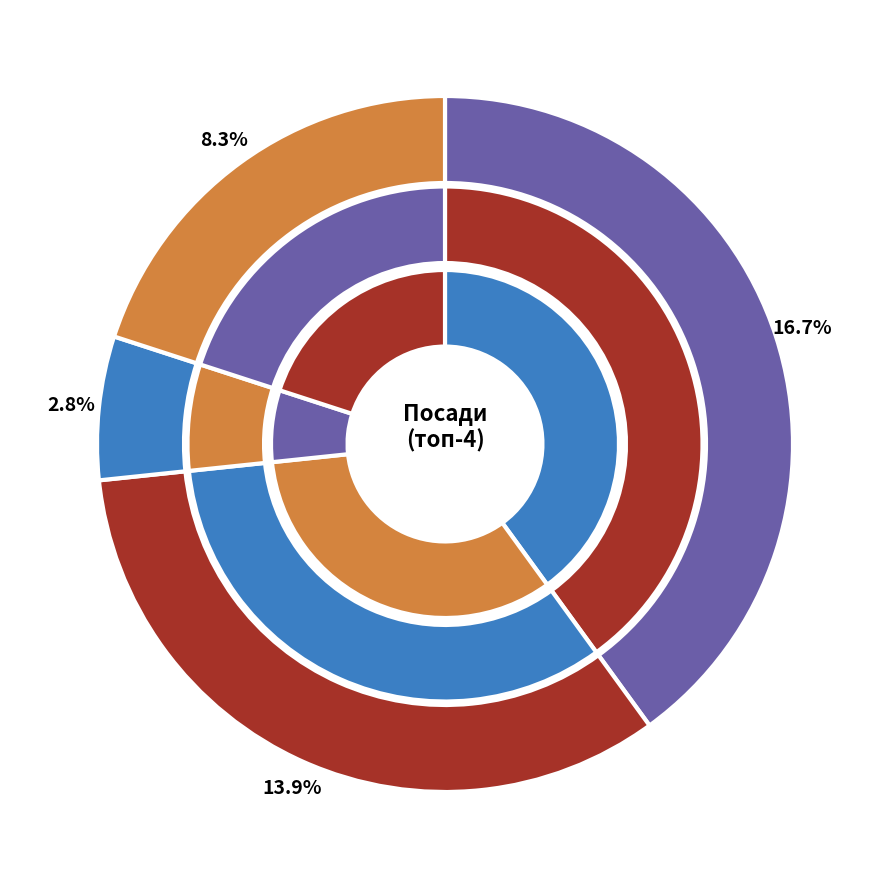

What percentage do В.о. директора and Директор together represent?

36.1%